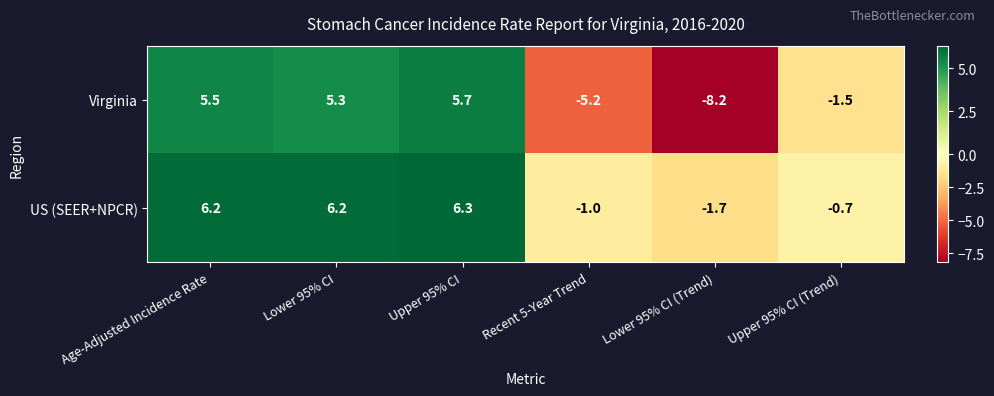

What is the maximum value shown in the chart?

6.3